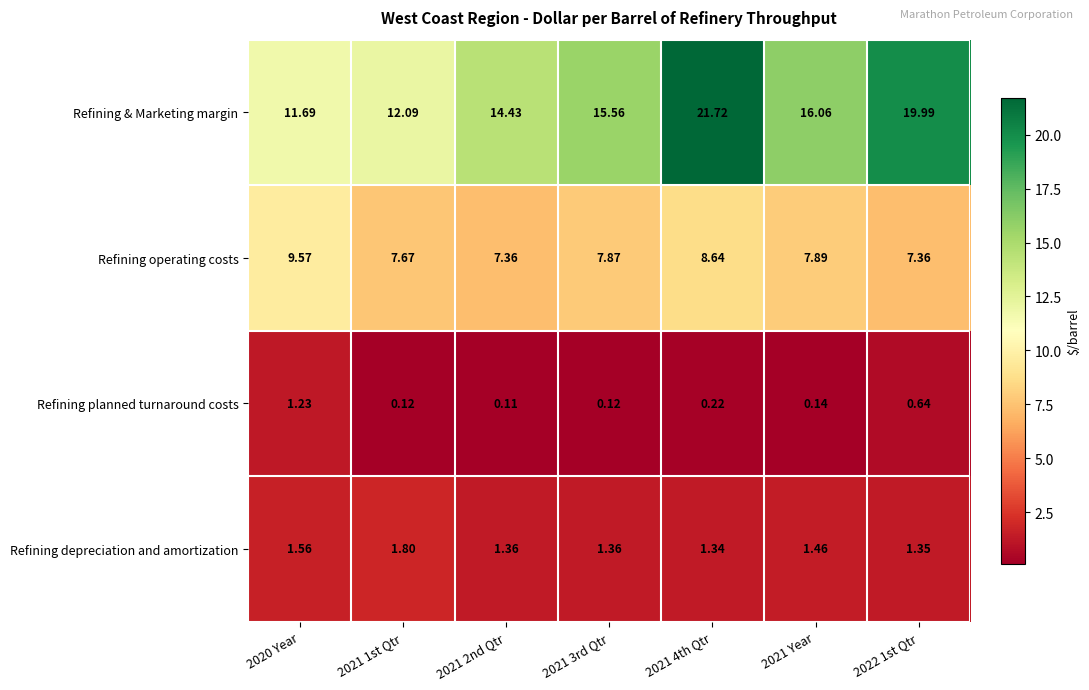

At which category is the sum across all series the highest?

2021 4th Qtr